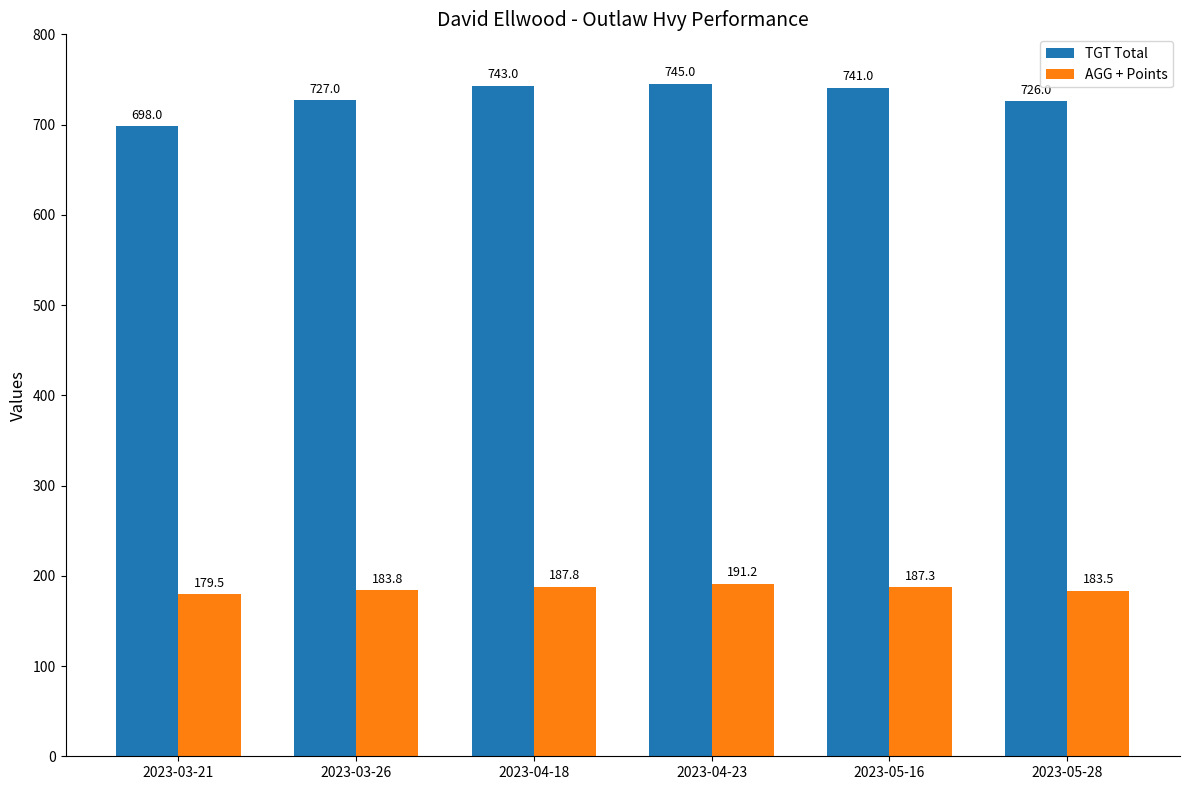

List the series in order of their peak value, lowest first.

AGG + Points, TGT Total